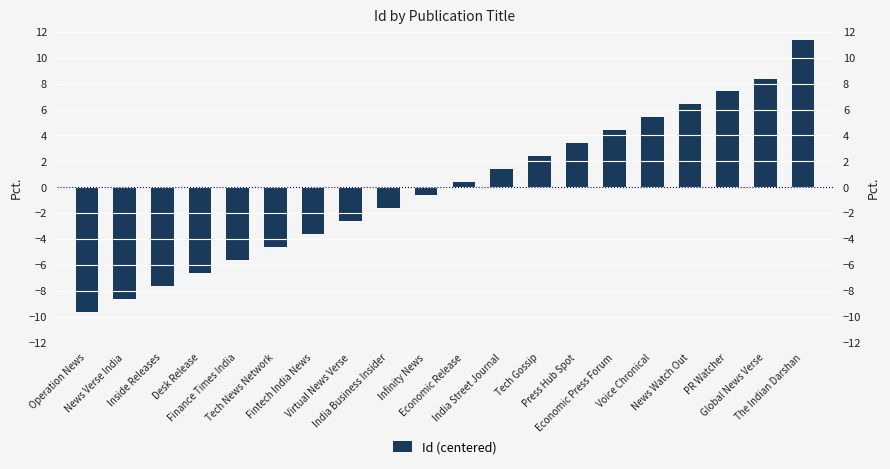

Is it true that the value at Tech Gossip is 2.4?

True